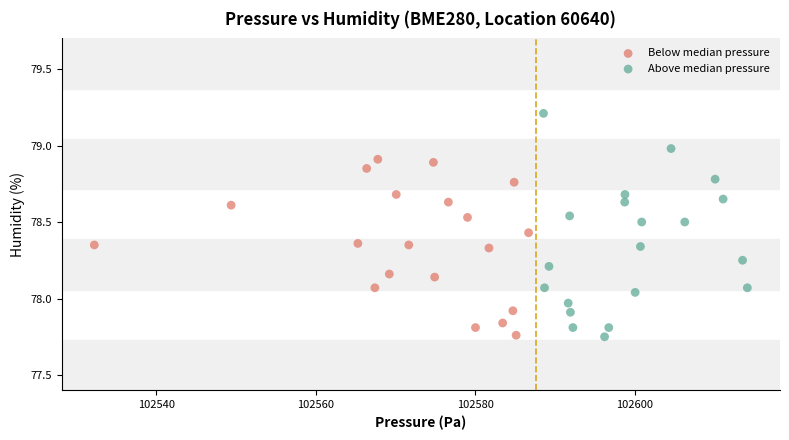

Which series contains the highest Y value?

Above median pressure